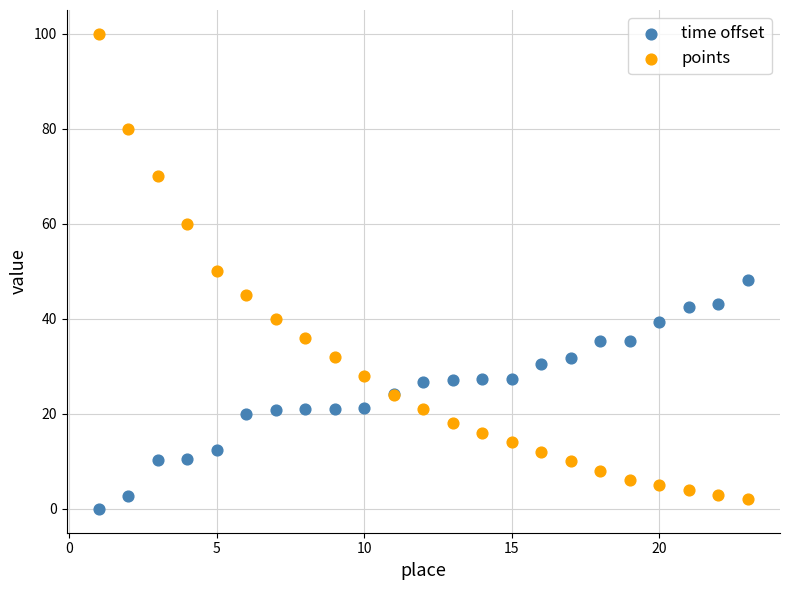

What is the X range (max minus min) for the scatter plot?

22.0